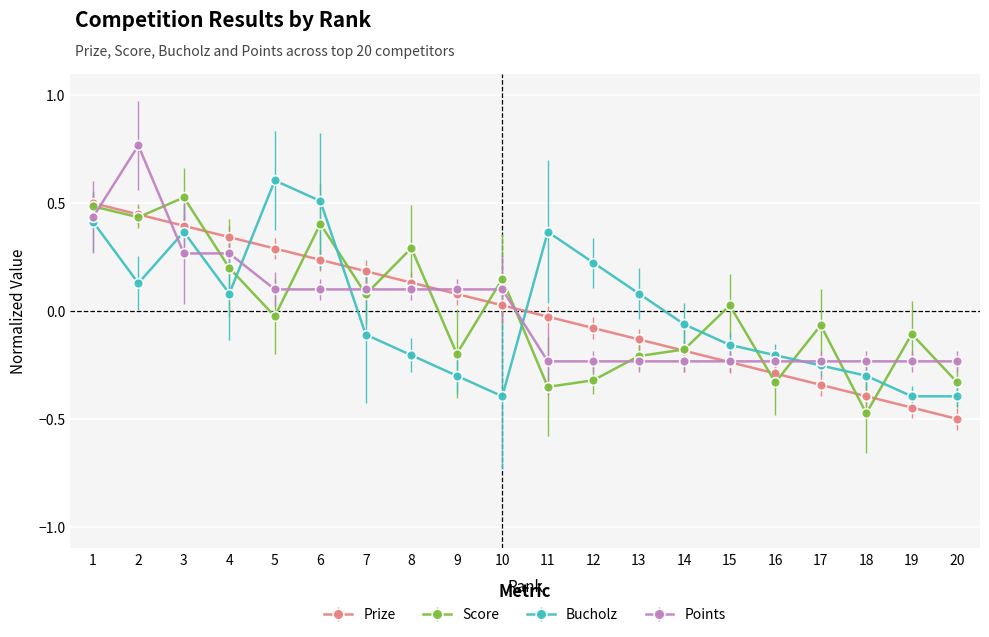

Which series changed the most between 5 and 19?

Bucholz